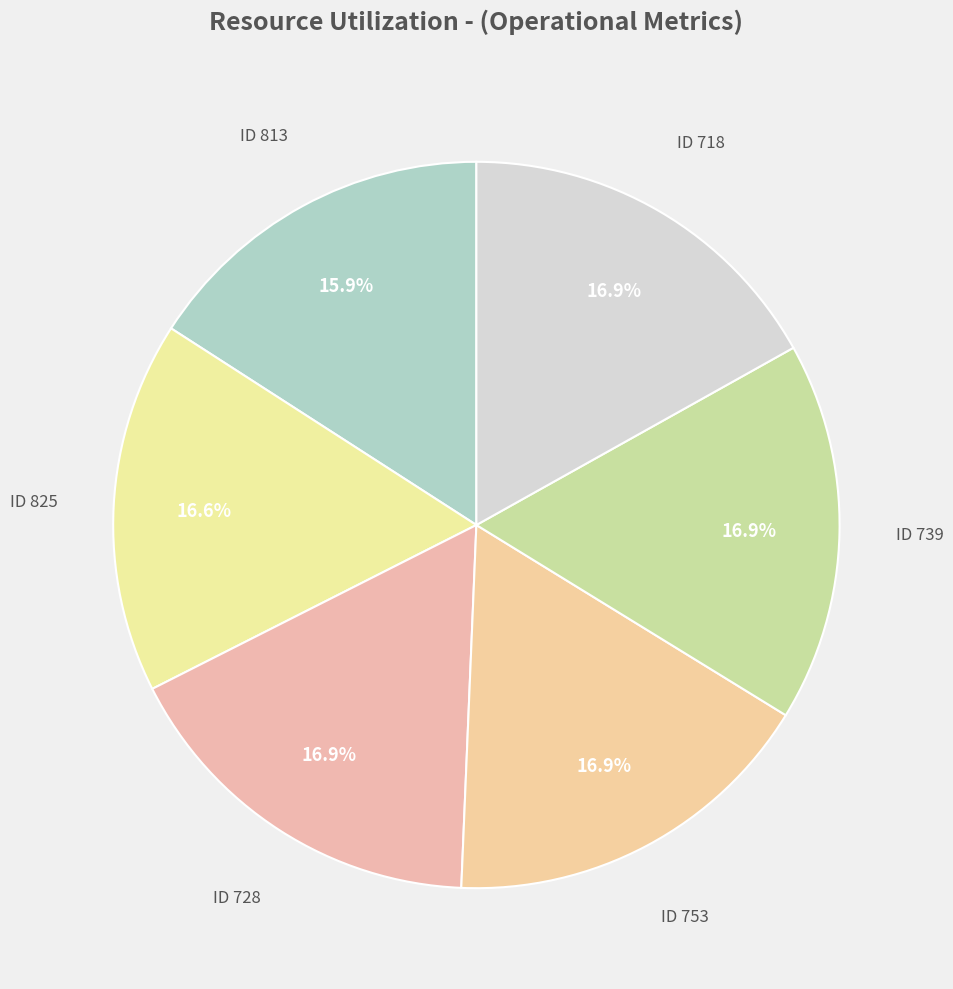

Is there any slice that represents more than half of the pie?

No